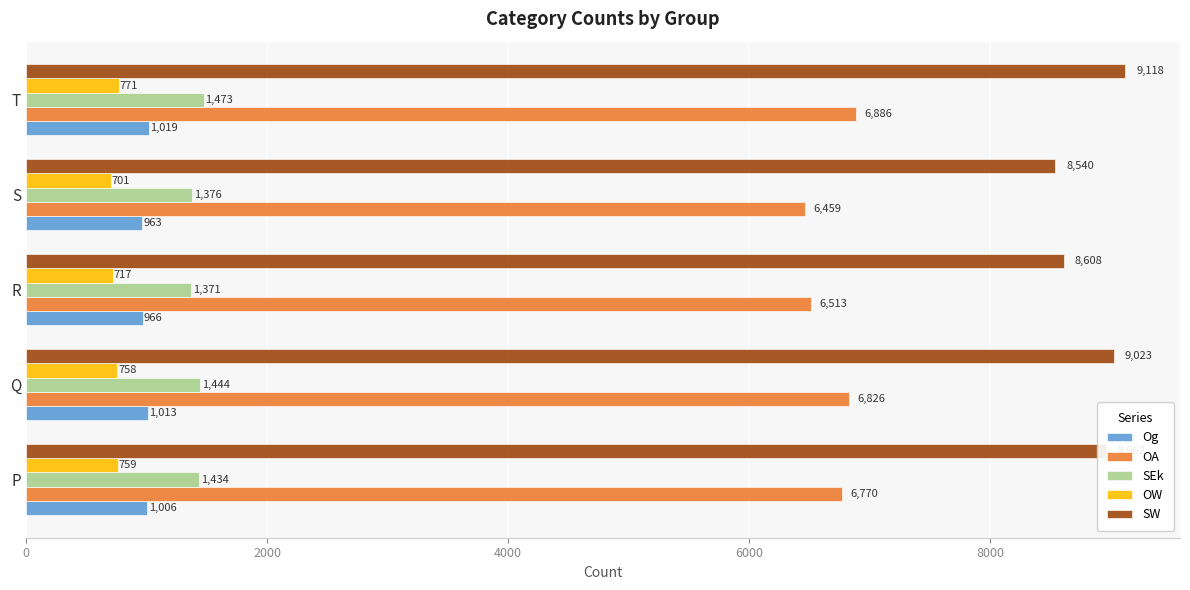

At which label is SW closest to 8829?

P